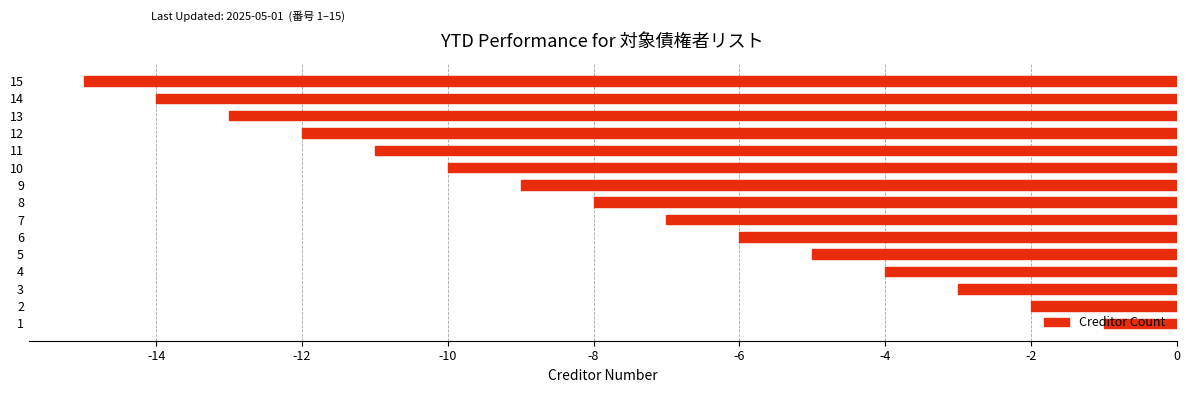

How many data points does each series have?

15